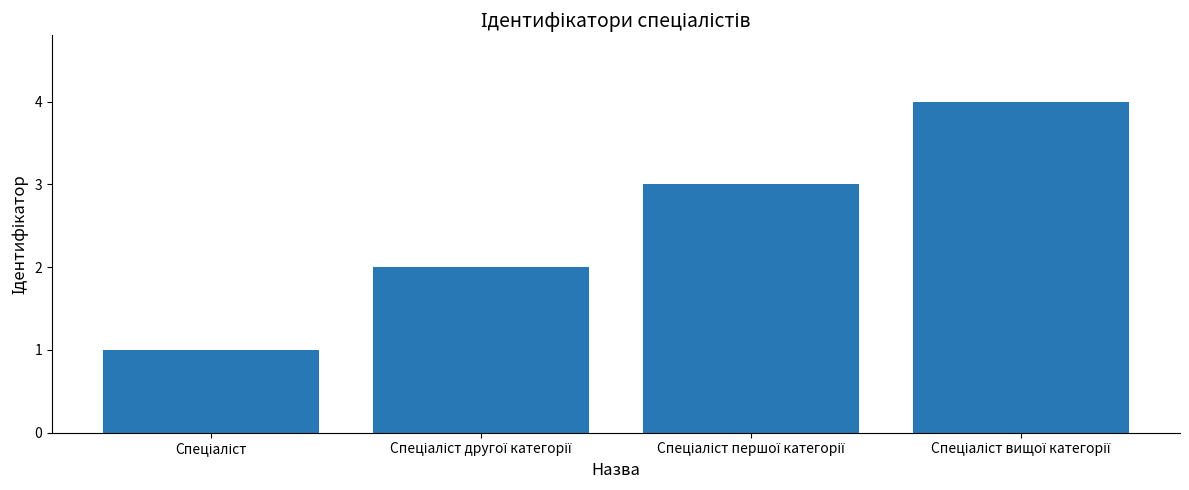

What is the difference between the second highest and second lowest values?

1